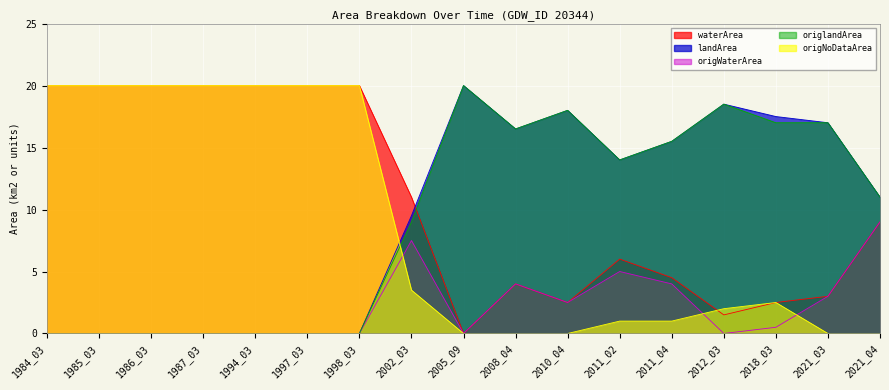

At how many categories does at least one series exceed 4?

17